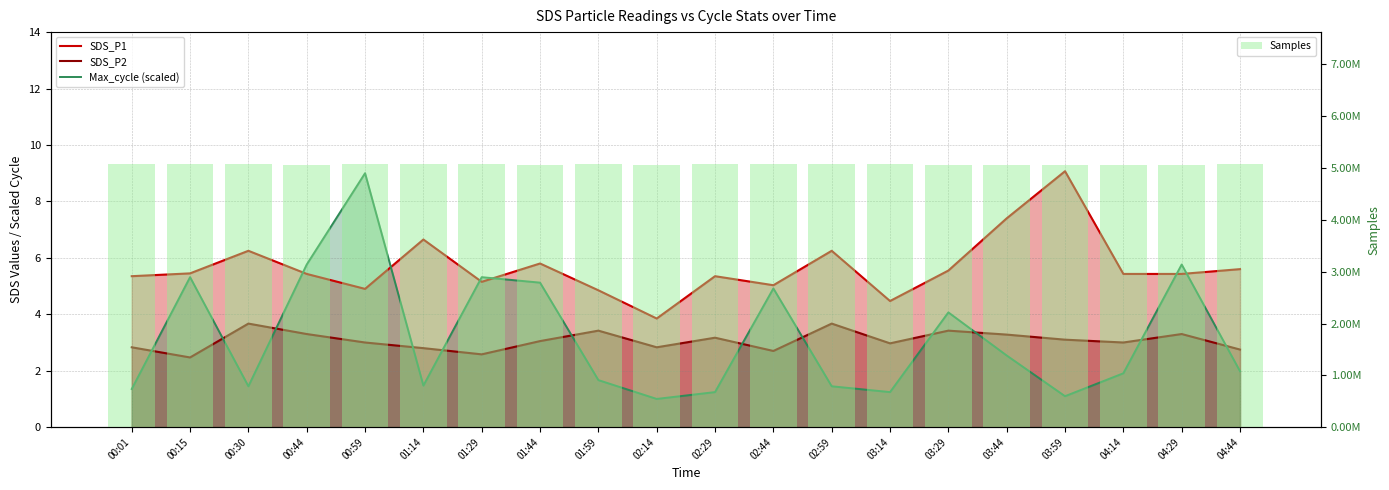

How many distinct data groups are displayed?

4